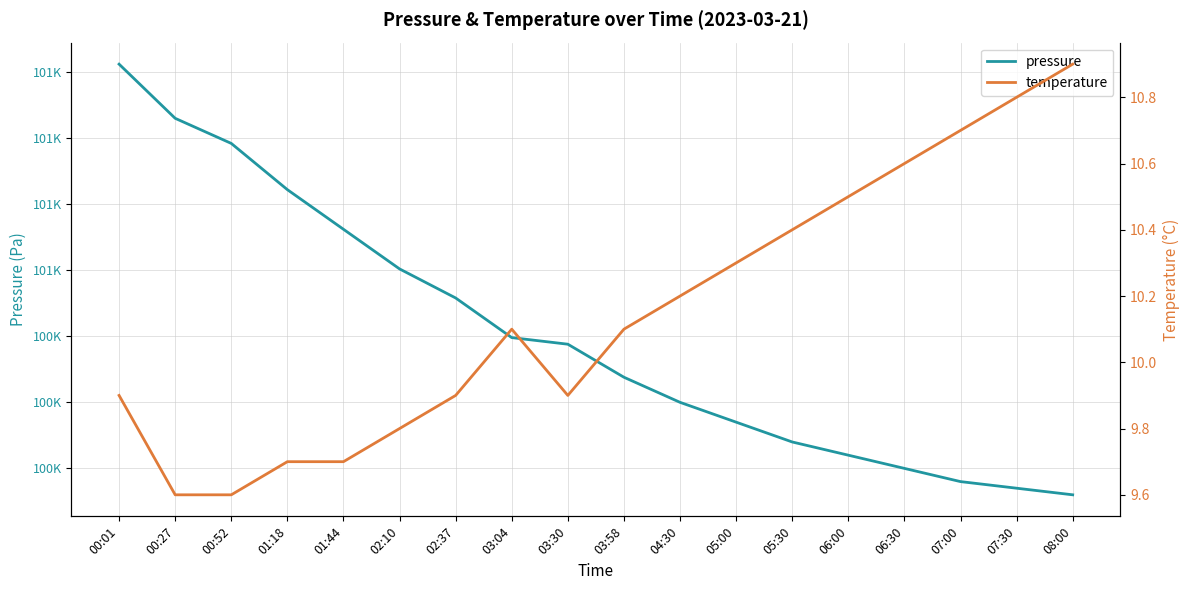

What are all the series names shown in the legend?

pressure, temperature